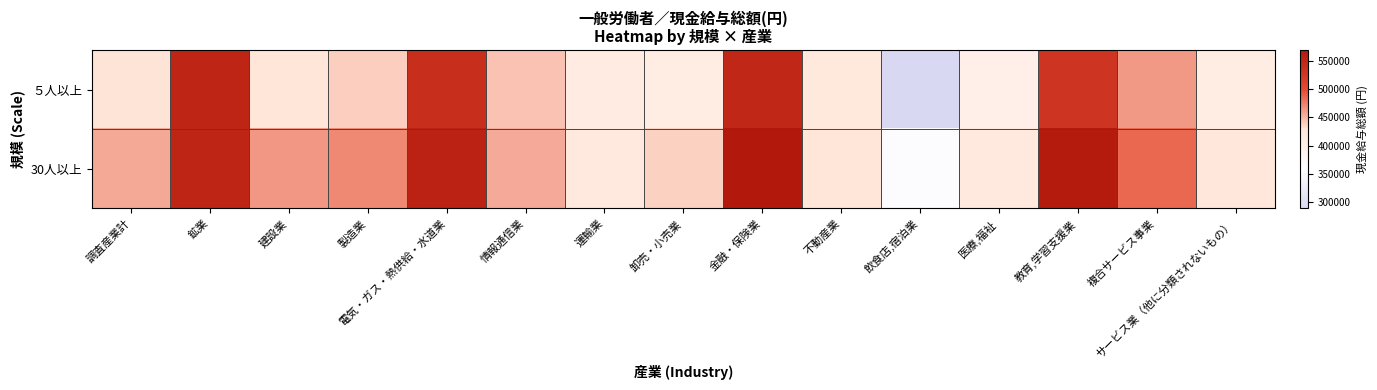

What is the total value across all series at 建設業?

891611